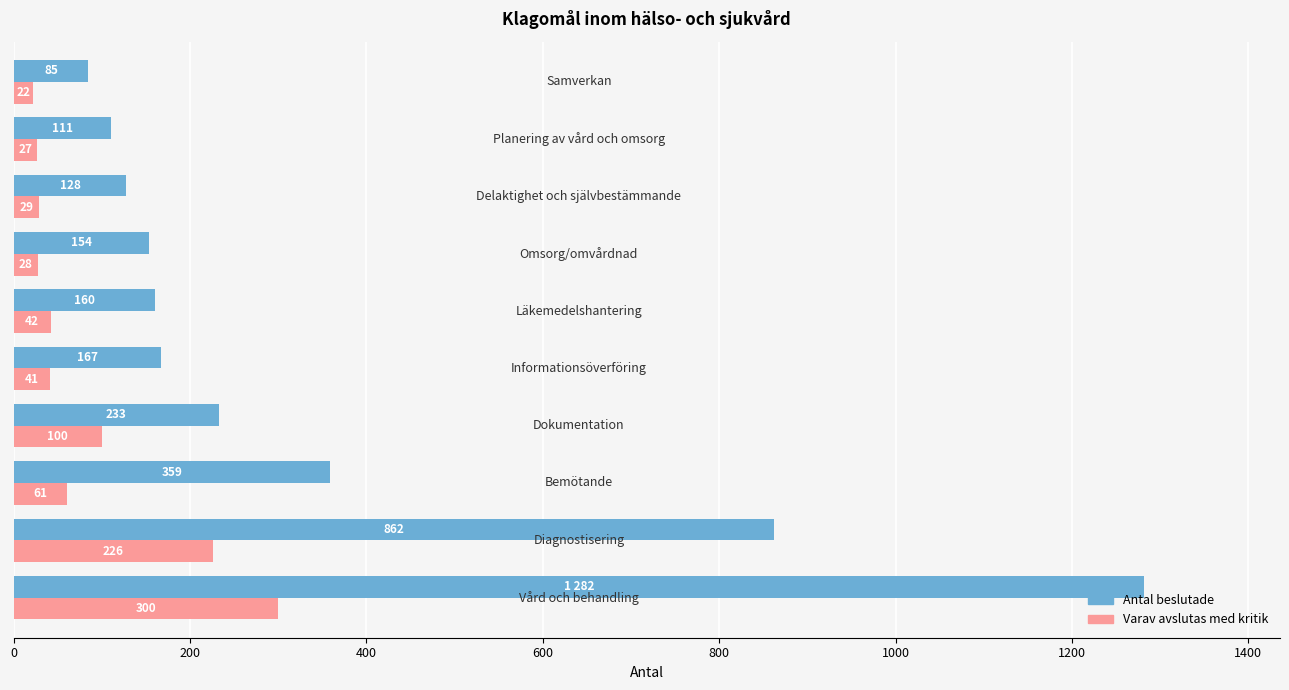

Rank the series by their average value, from lowest to highest.

Varav avslutas med kritik, Antal beslutade